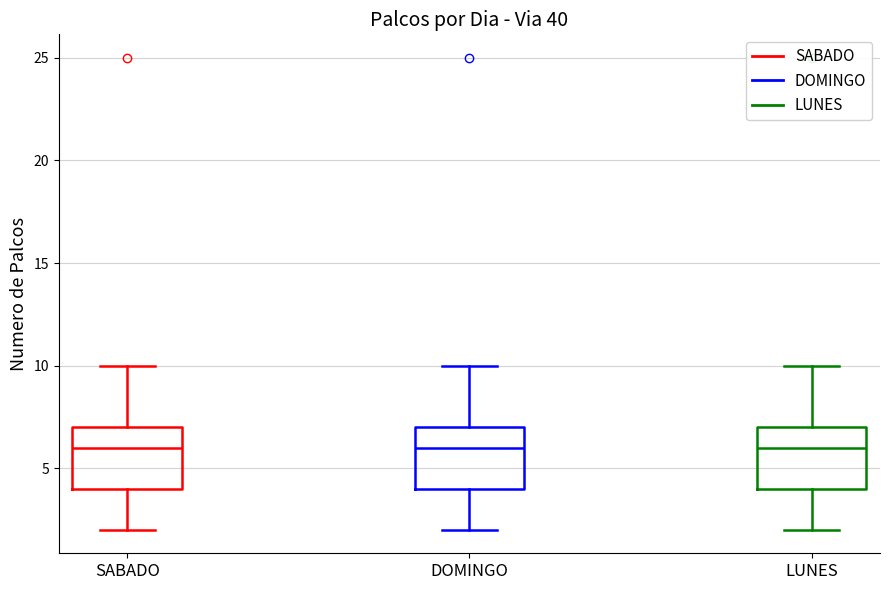

Where does the lower whisker of the box for LUNES end on the y-axis? The values are not printed on the chart, so give them approximately, as read against the axis.

2